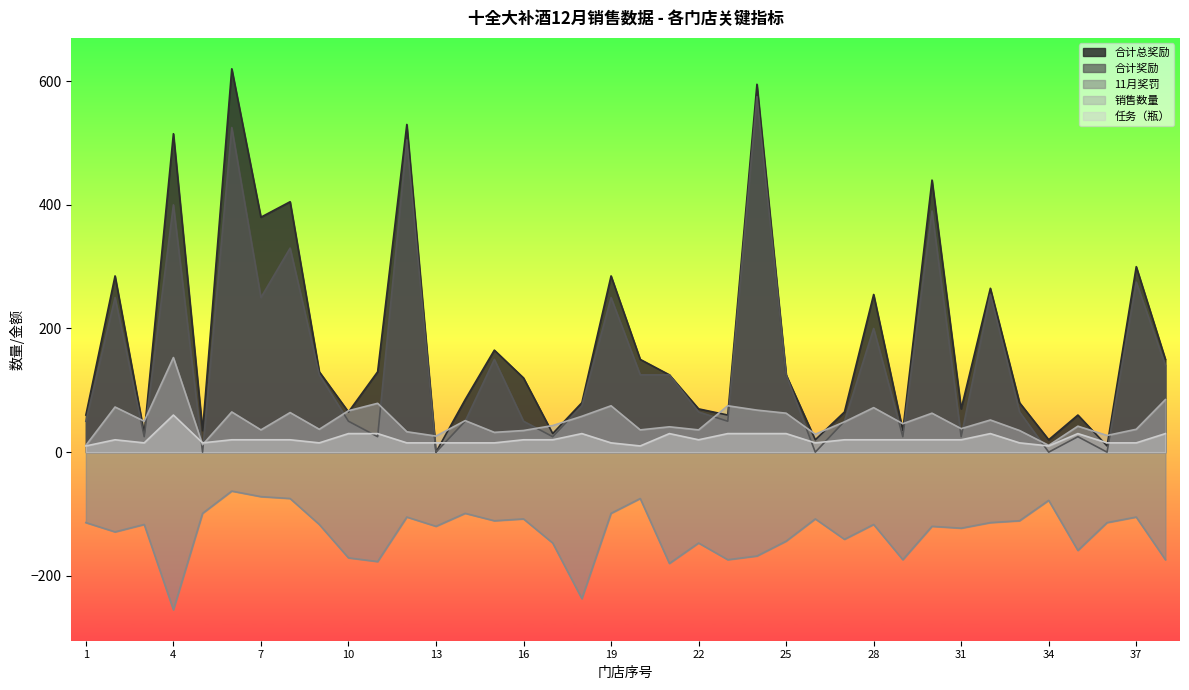

Which category has the highest value across all series?

6